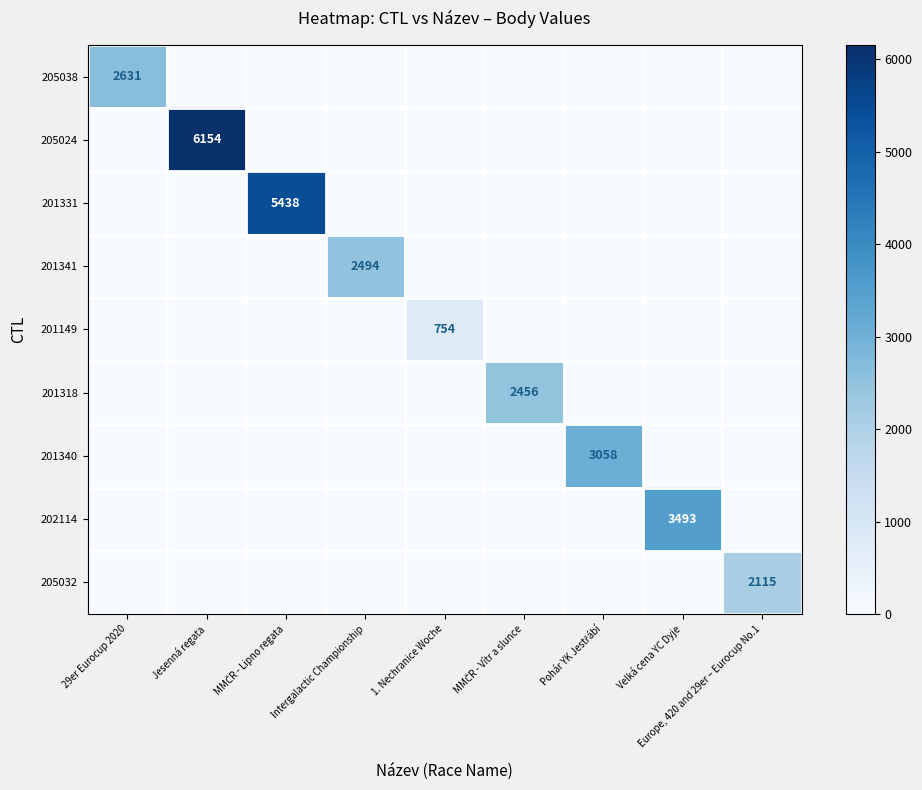

The 201341 series shows 2494 at Intergalactic Championship. True or false?

True